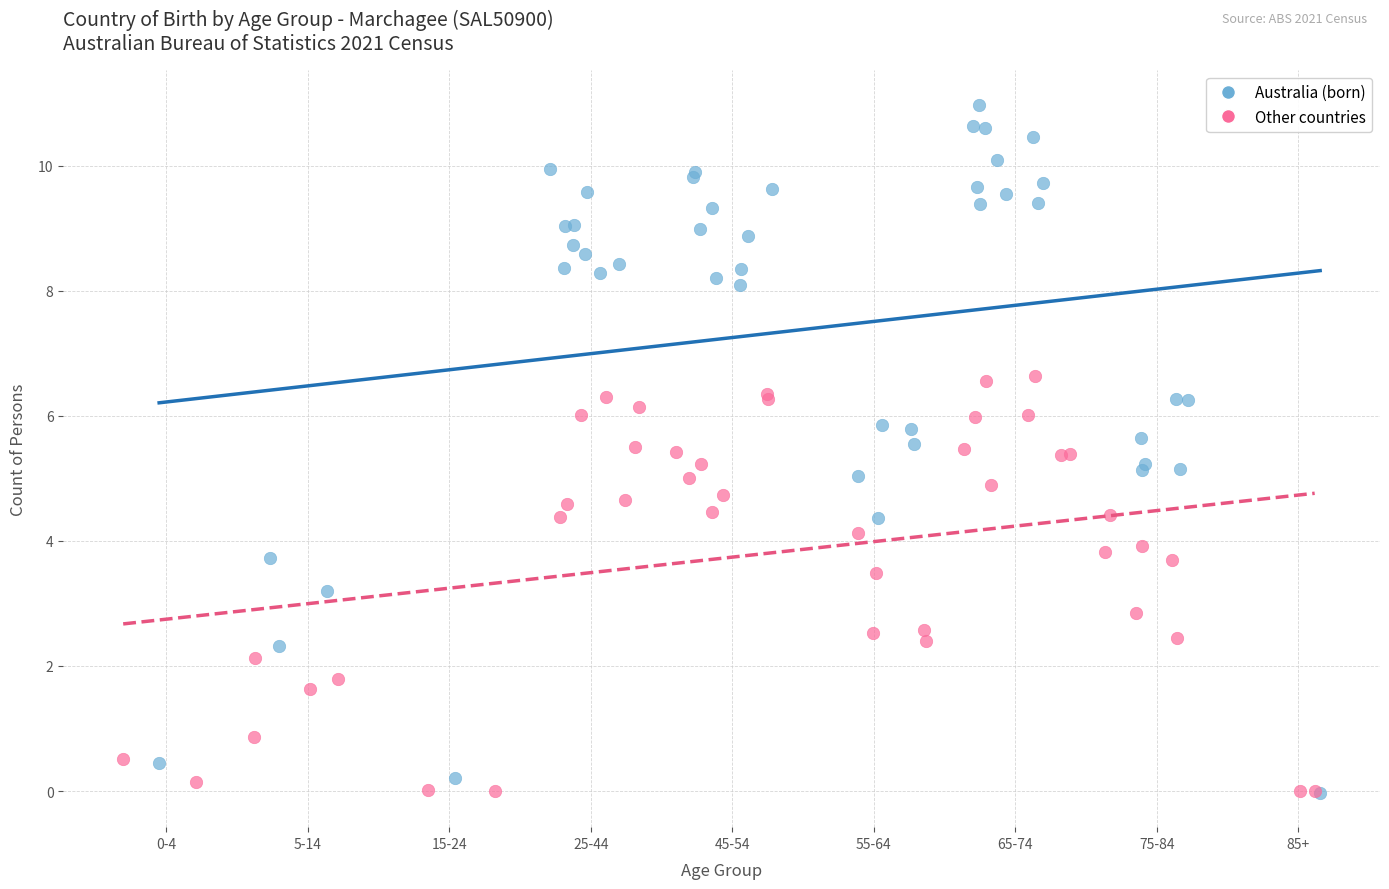

Which series has the largest Y range (max minus min)?

Australia (born)